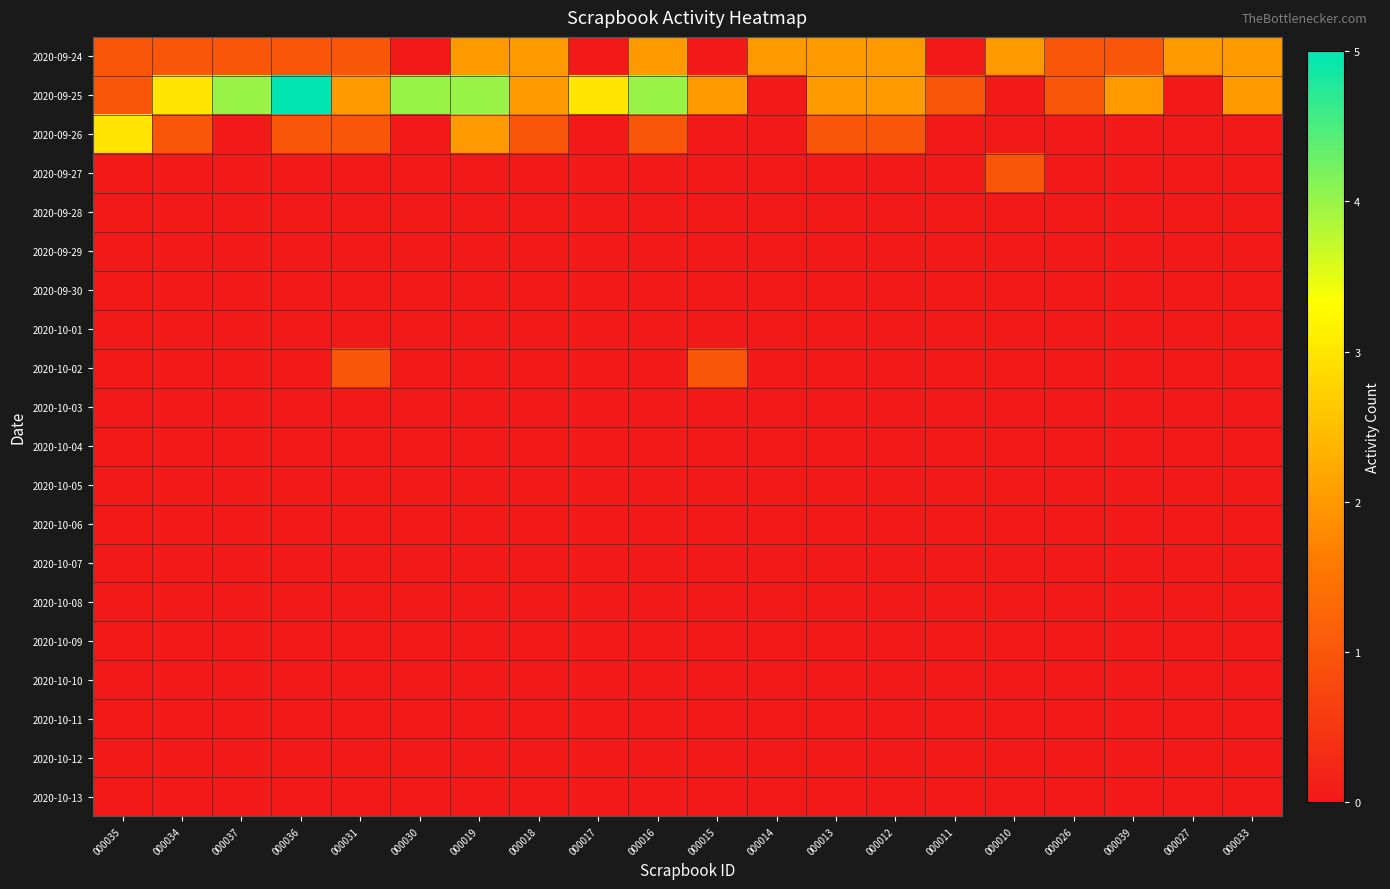

List the series in order of their peak value, lowest first.

2020-09-28, 2020-09-29, 2020-09-30, 2020-10-01, 2020-10-03, 2020-10-04, 2020-10-05, 2020-10-06, 2020-10-07, 2020-10-08, 2020-10-09, 2020-10-10, 2020-10-11, 2020-10-12, 2020-10-13, 2020-09-27, 2020-10-02, 2020-09-24, 2020-09-26, 2020-09-25